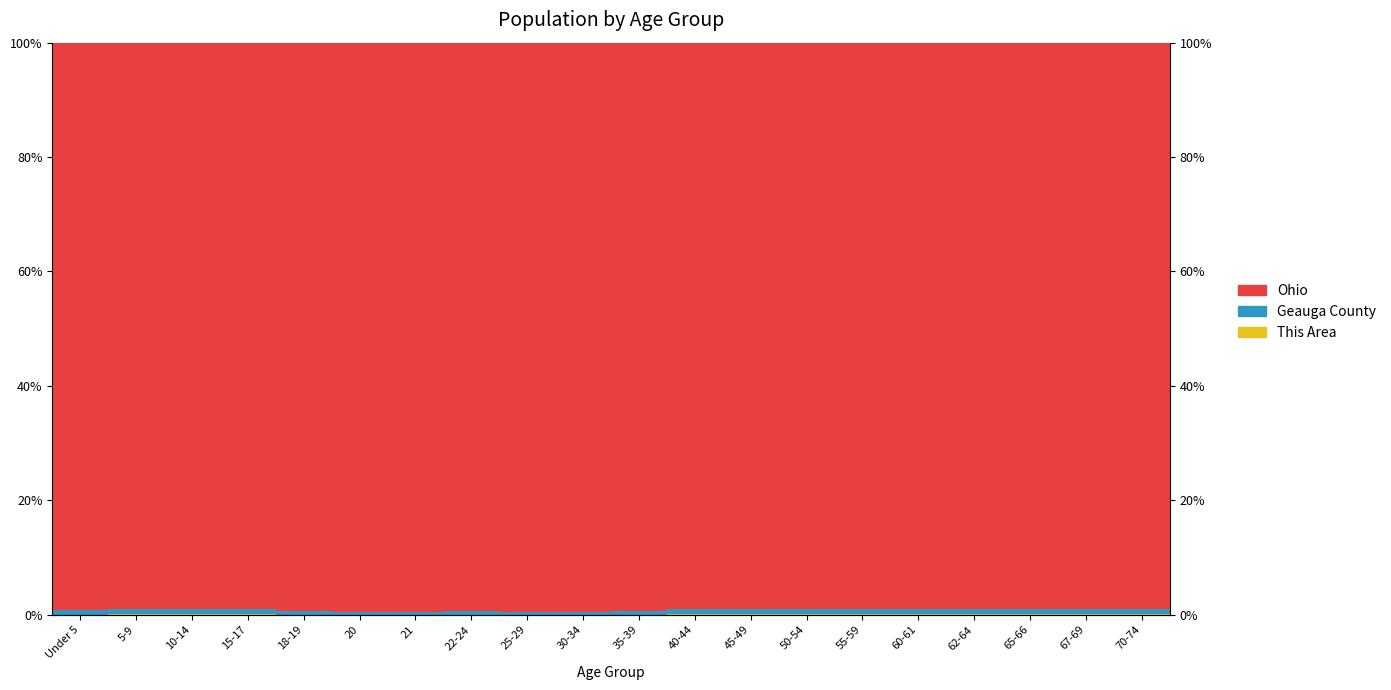

What is the label of the 19th bar from the left?

67-69